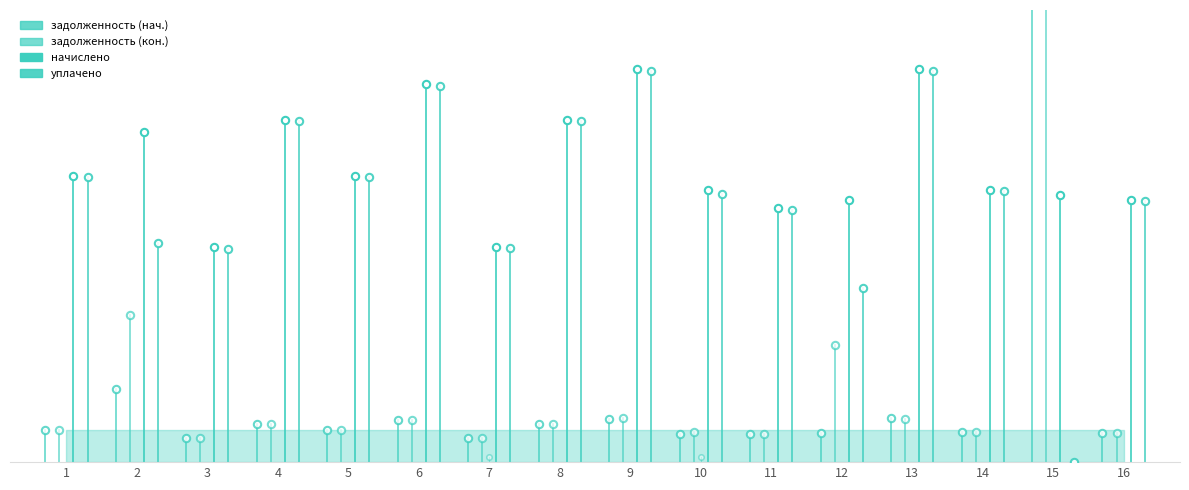

At which category is the sum across all series the highest?

15